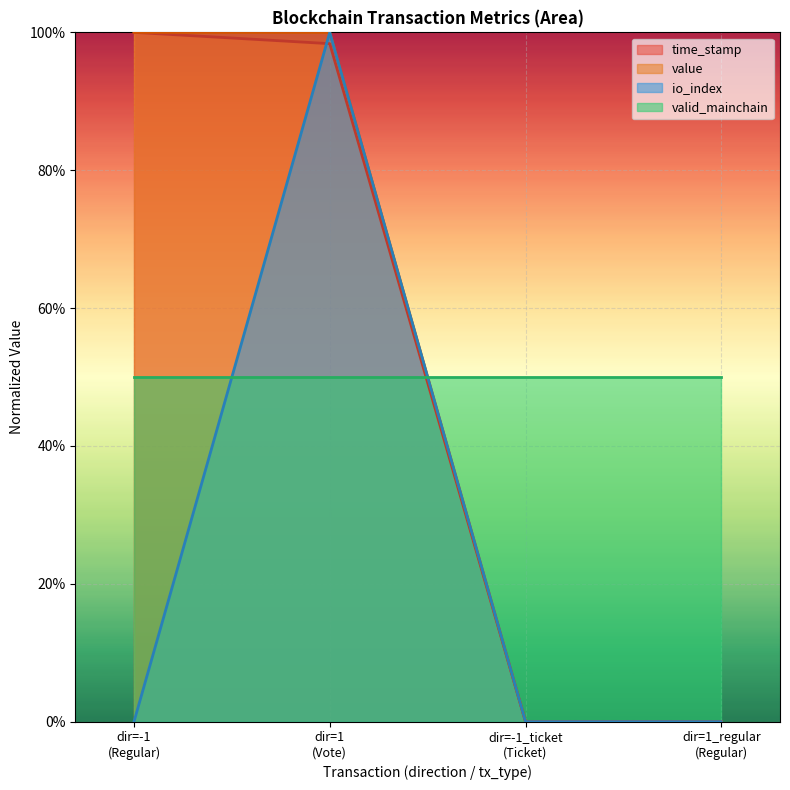

True or false: valid_mainchain and io_index intersect in this chart.

True